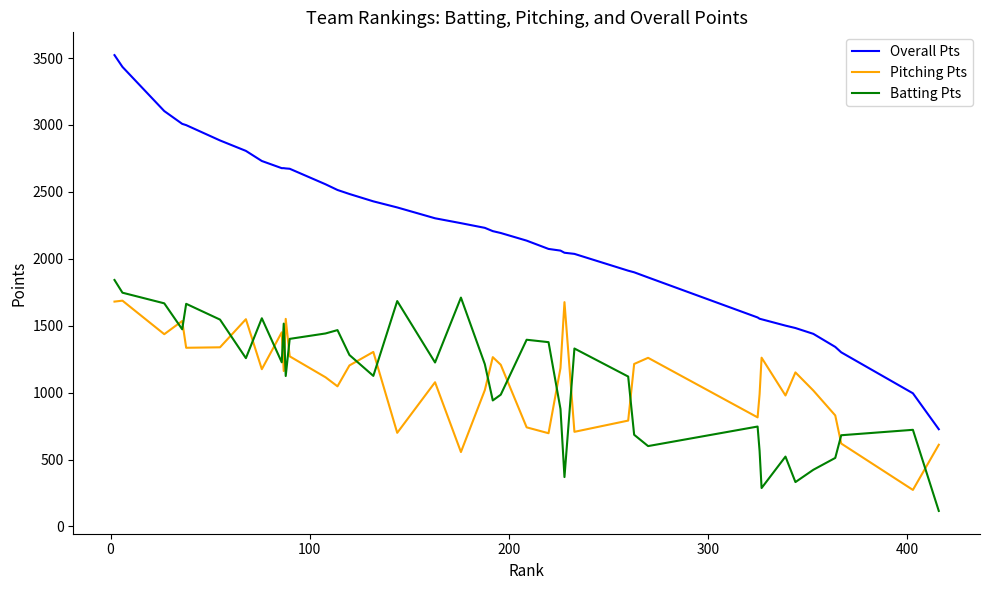

What is the difference between the maximum and minimum values in the Pitching Pts series?

1414.0